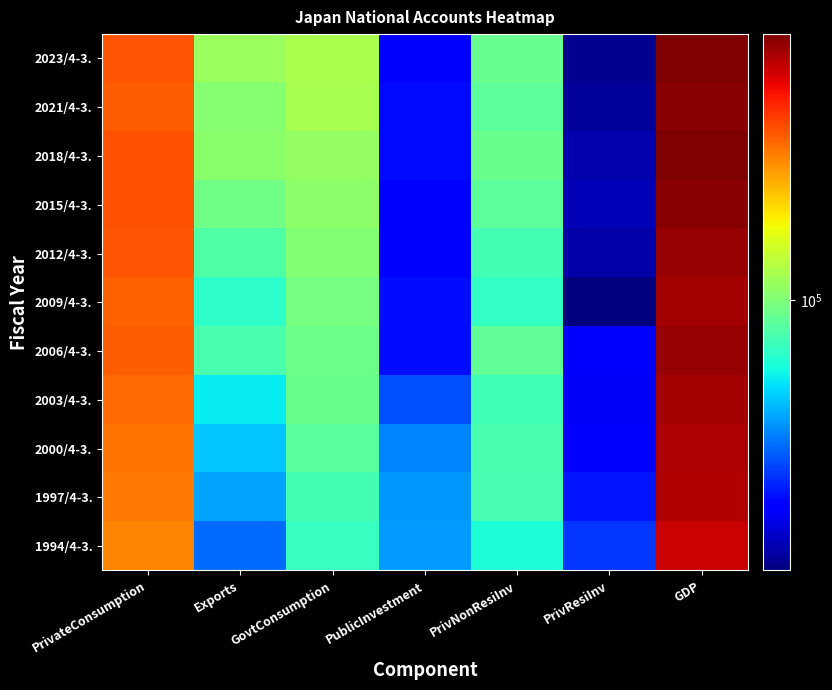

Which series has the largest total across all categories?

2023/4-3.